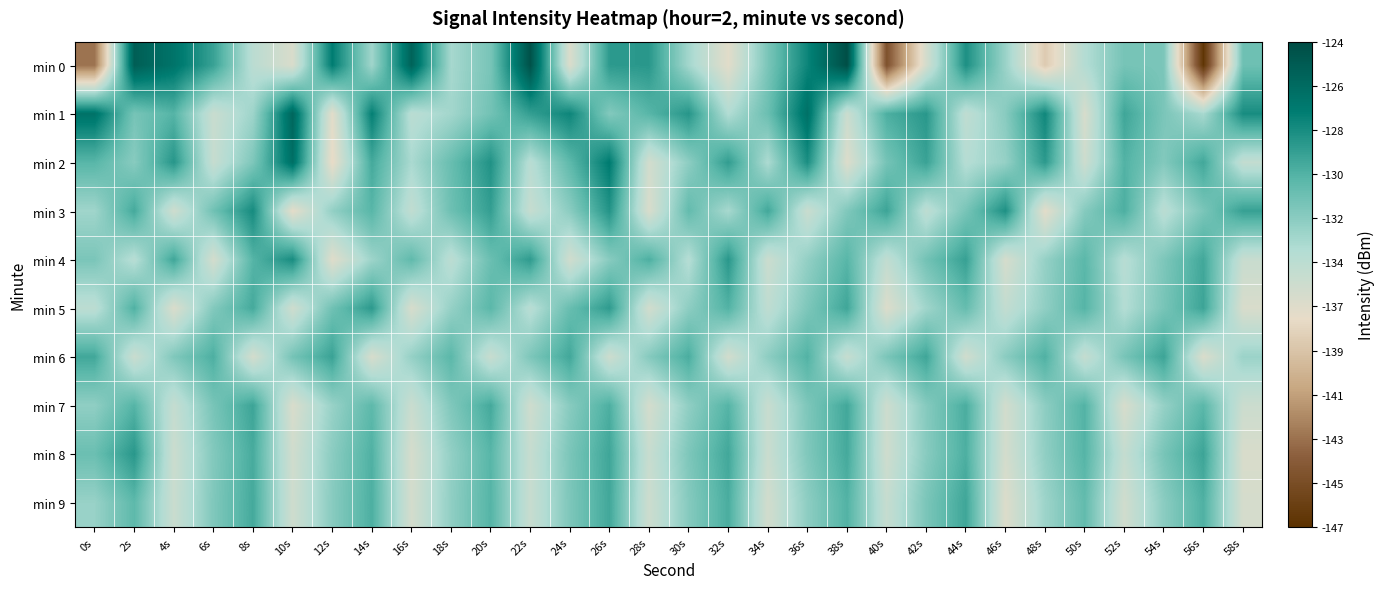

List the series in order of their peak value, lowest first.

min 9, min 7, min 6, min 5, min 8, min 4, min 3, min 2, min 1, min 0